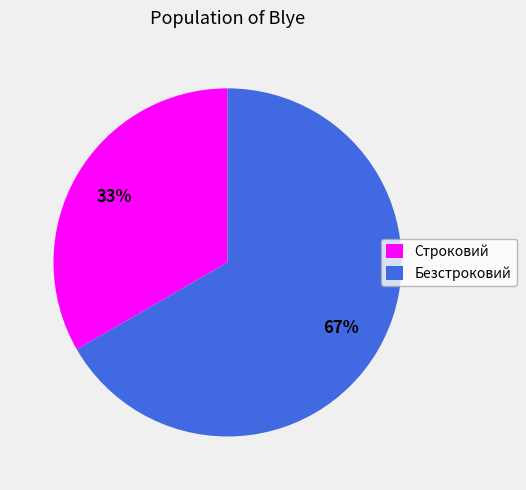

How many slices are in this pie chart?

2